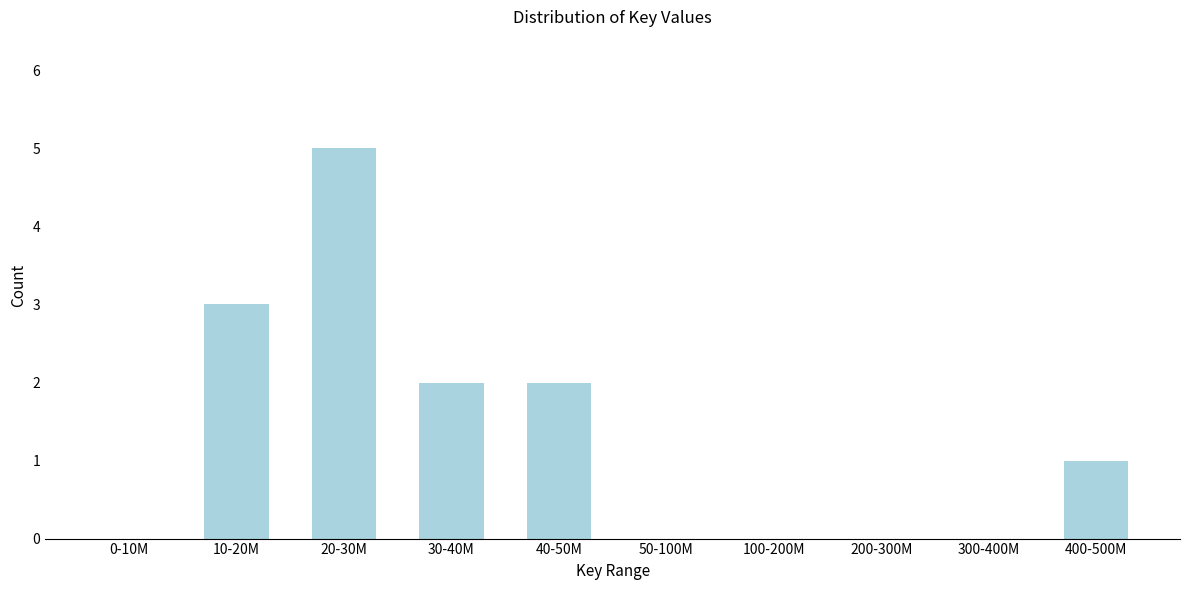

Reading left to right, what are all the values shown in this chart?

0-10M=0	10-20M=3	20-30M=5	30-40M=2	40-50M=2	50-100M=0	100-200M=0	200-300M=0	300-400M=0	400-500M=1